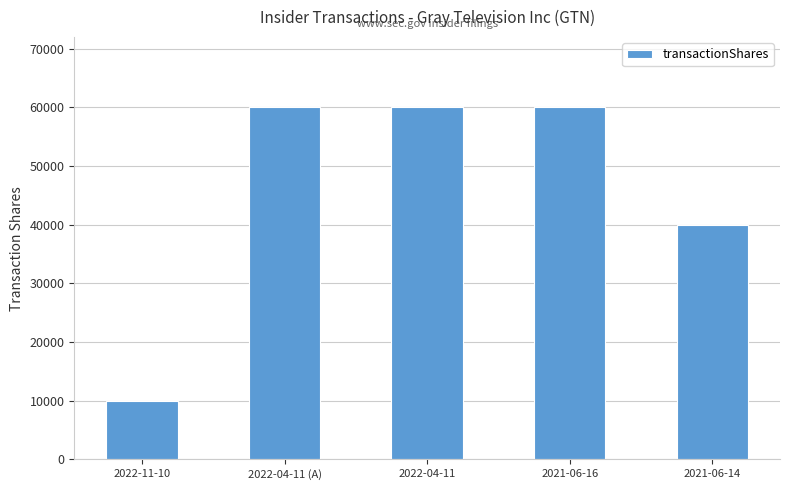

What position from the left is 2021-06-16?

4